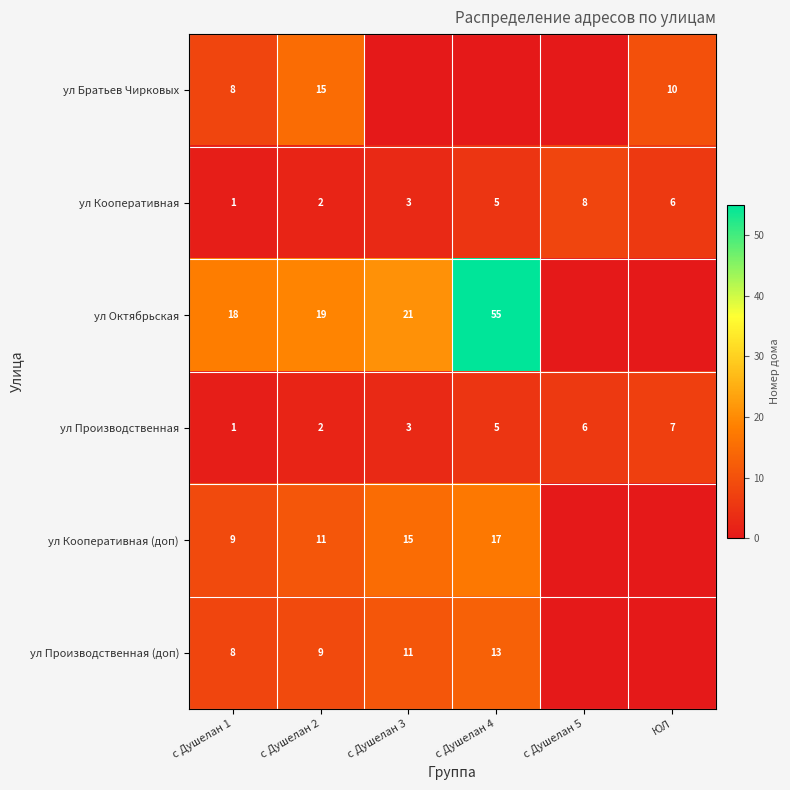

Where is ул Производственная nearest to the value 4?

с Душелан 3